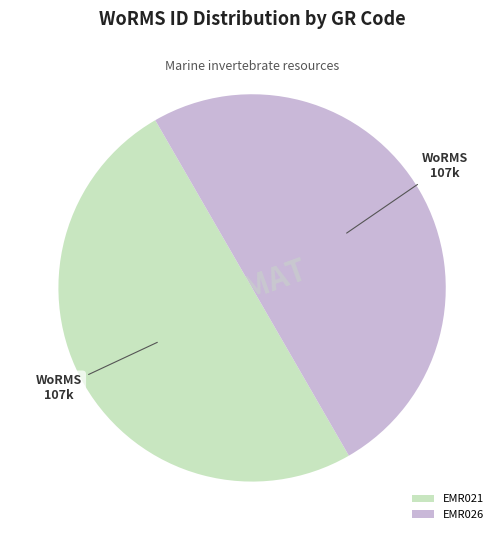

The EMR021 slice represents 50% of the pie. True or false?

True